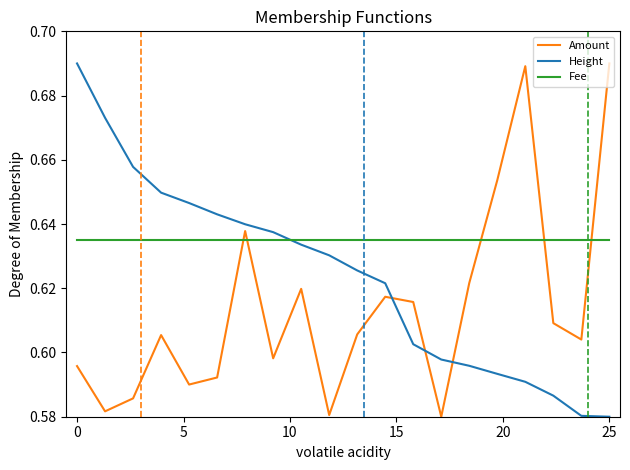

True or false: Amount and Fee cross at least once.

True